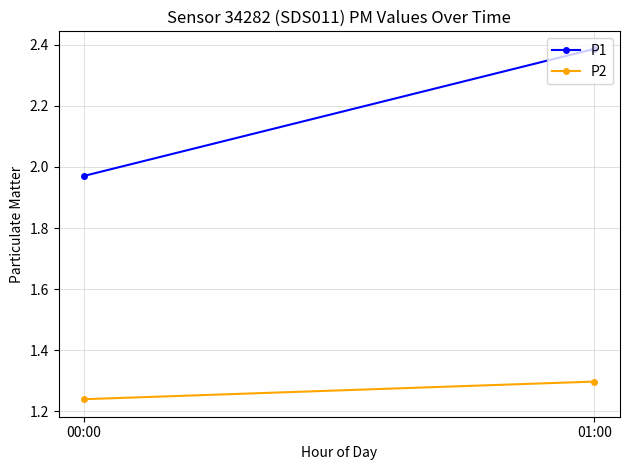

What are all the series names shown in the legend?

P1, P2